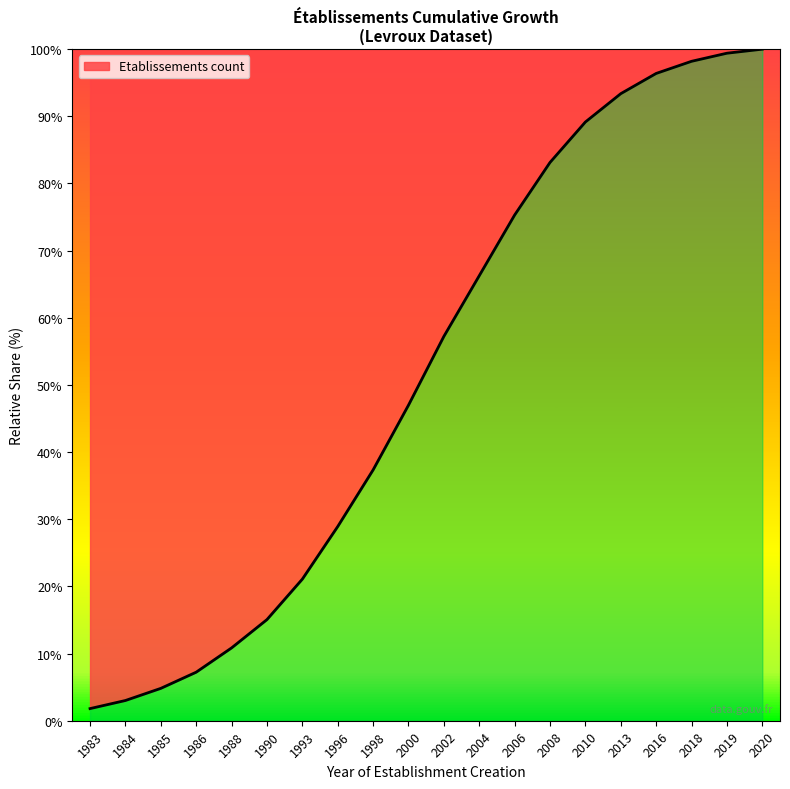

Count the number of values greater than 57.

10